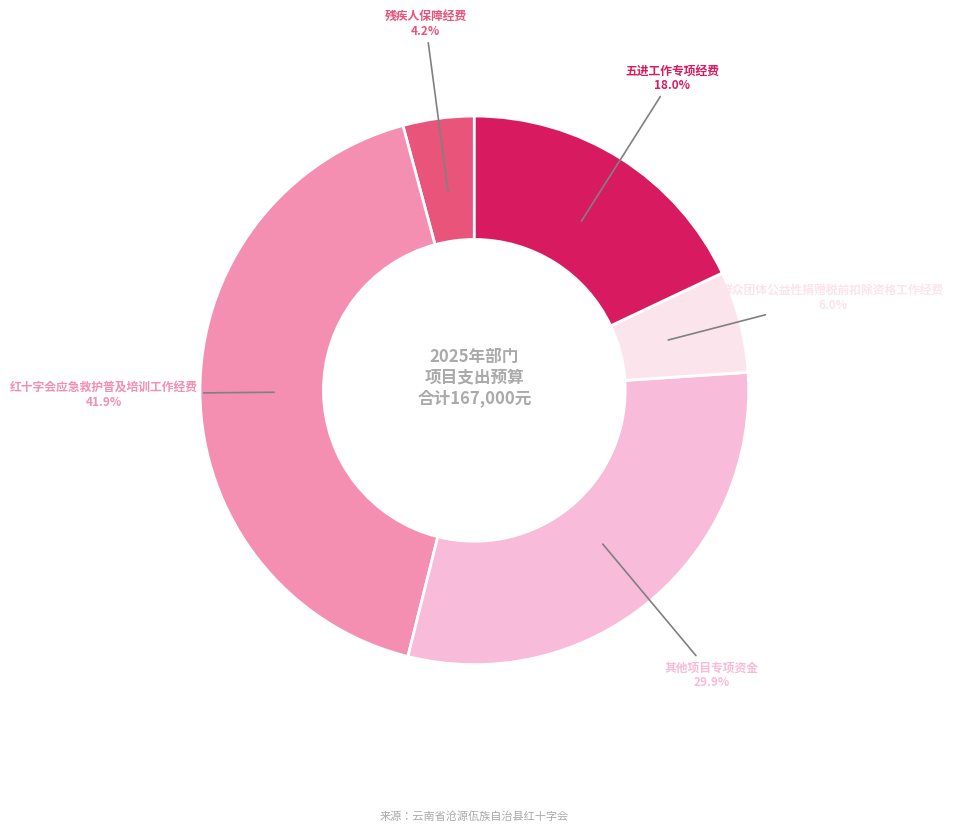

Is there a majority slice in this chart?

No